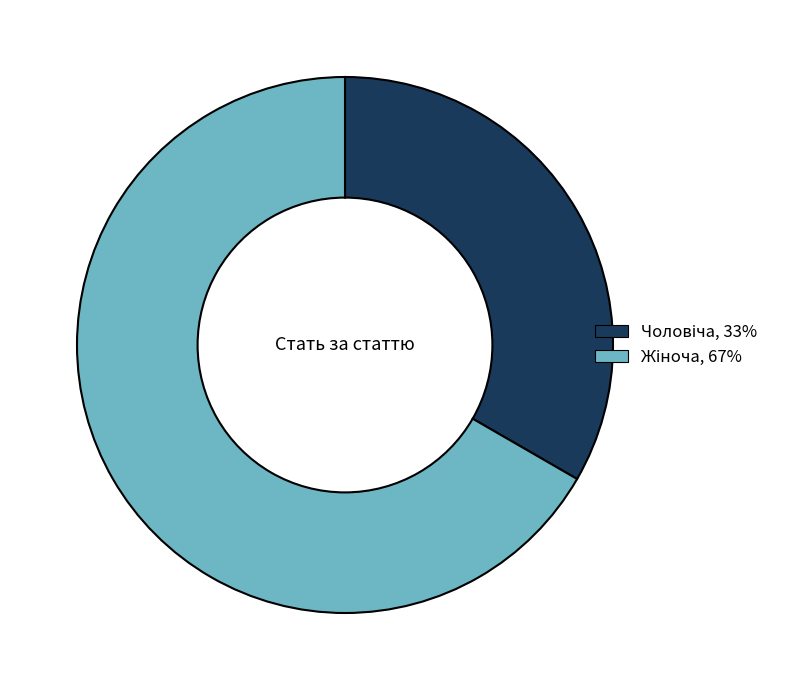

Is there any slice that represents more than half of the pie?

Yes